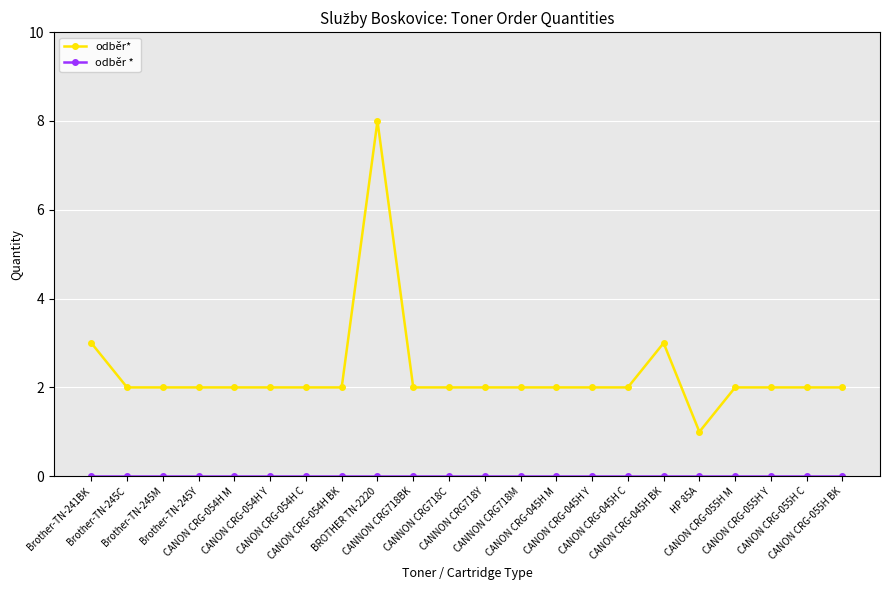

What is the greatest value displayed?

8